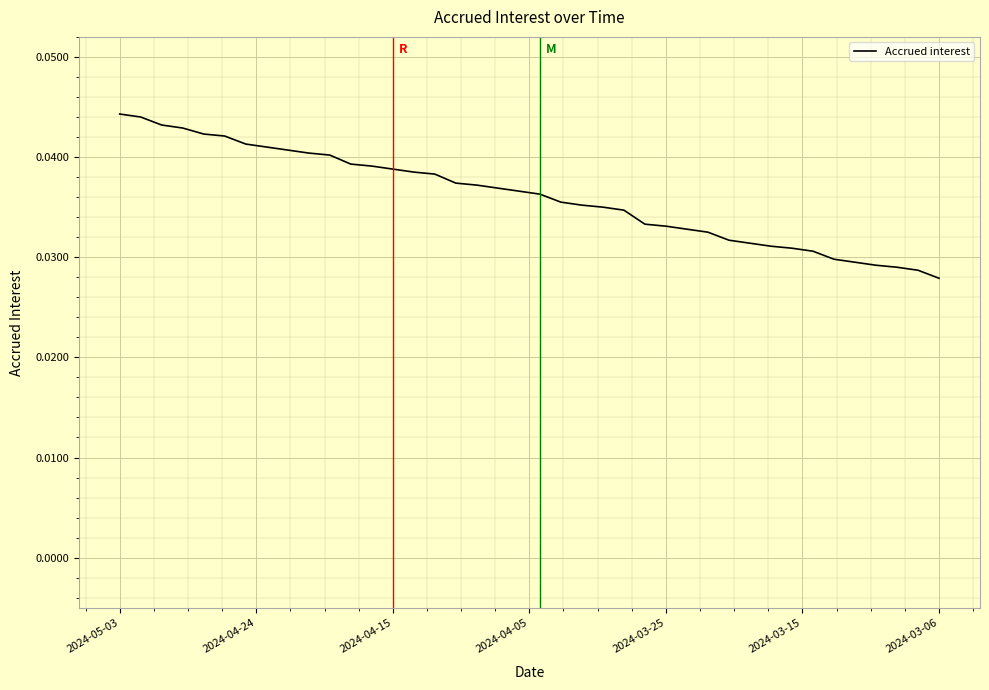

Does the chart have visible grid lines?

Yes